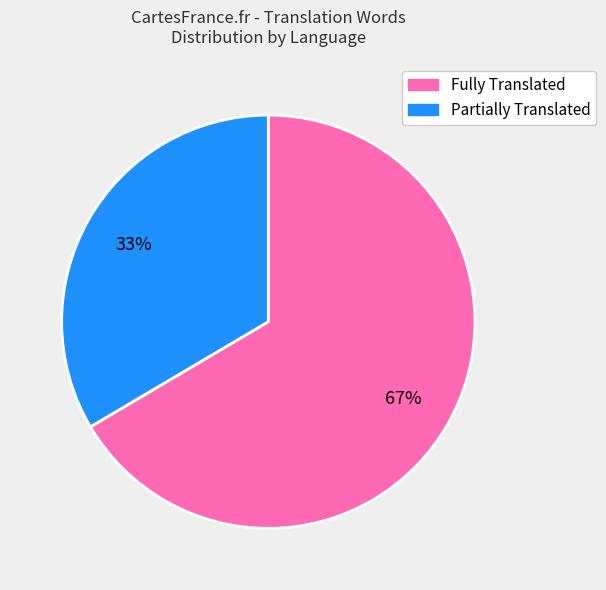

Is there any slice that represents more than half of the pie?

Yes